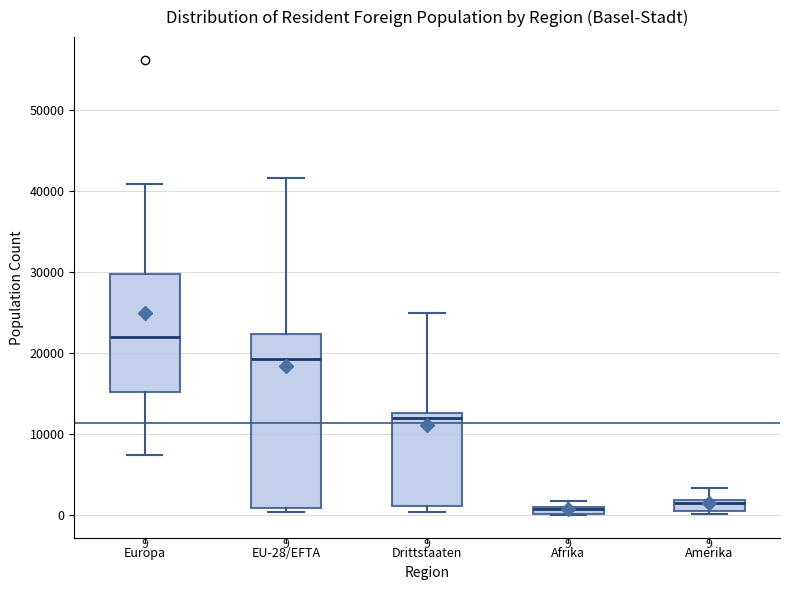

Which box's median line is the highest?

Europa